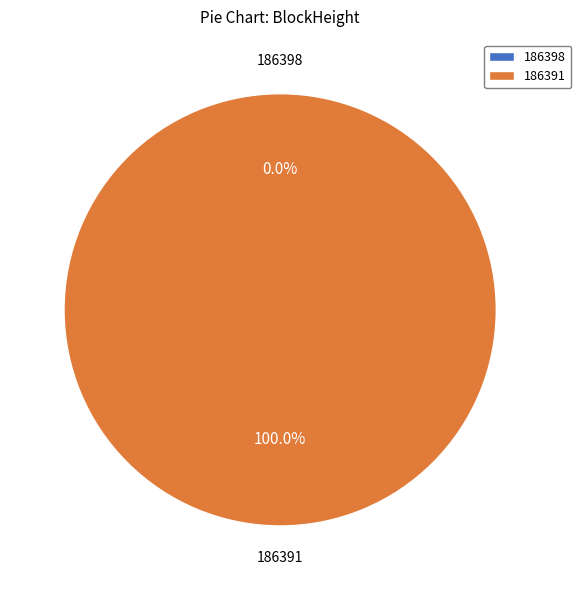

Is it true that 186398 is 0% of the pie?

True